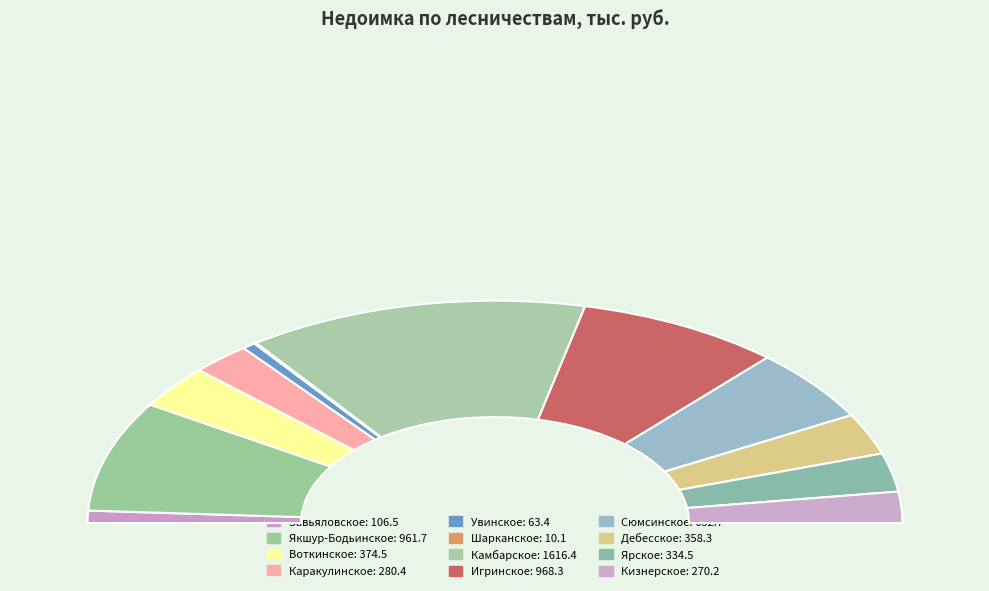

To the nearest percent, what percentage of the pie is Ярское?

6%